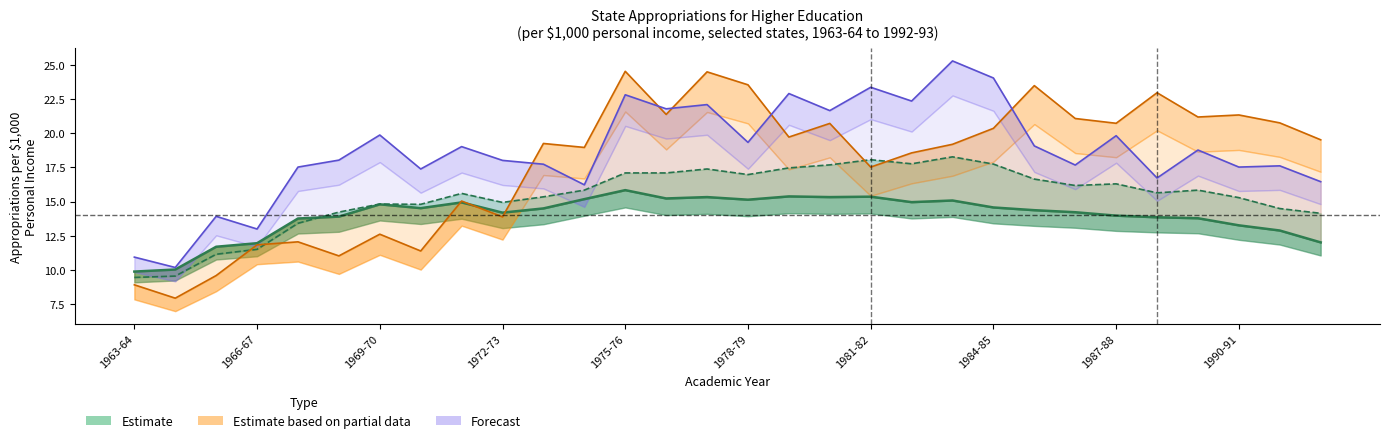

Which series has the largest range (max minus min)?

Alabama